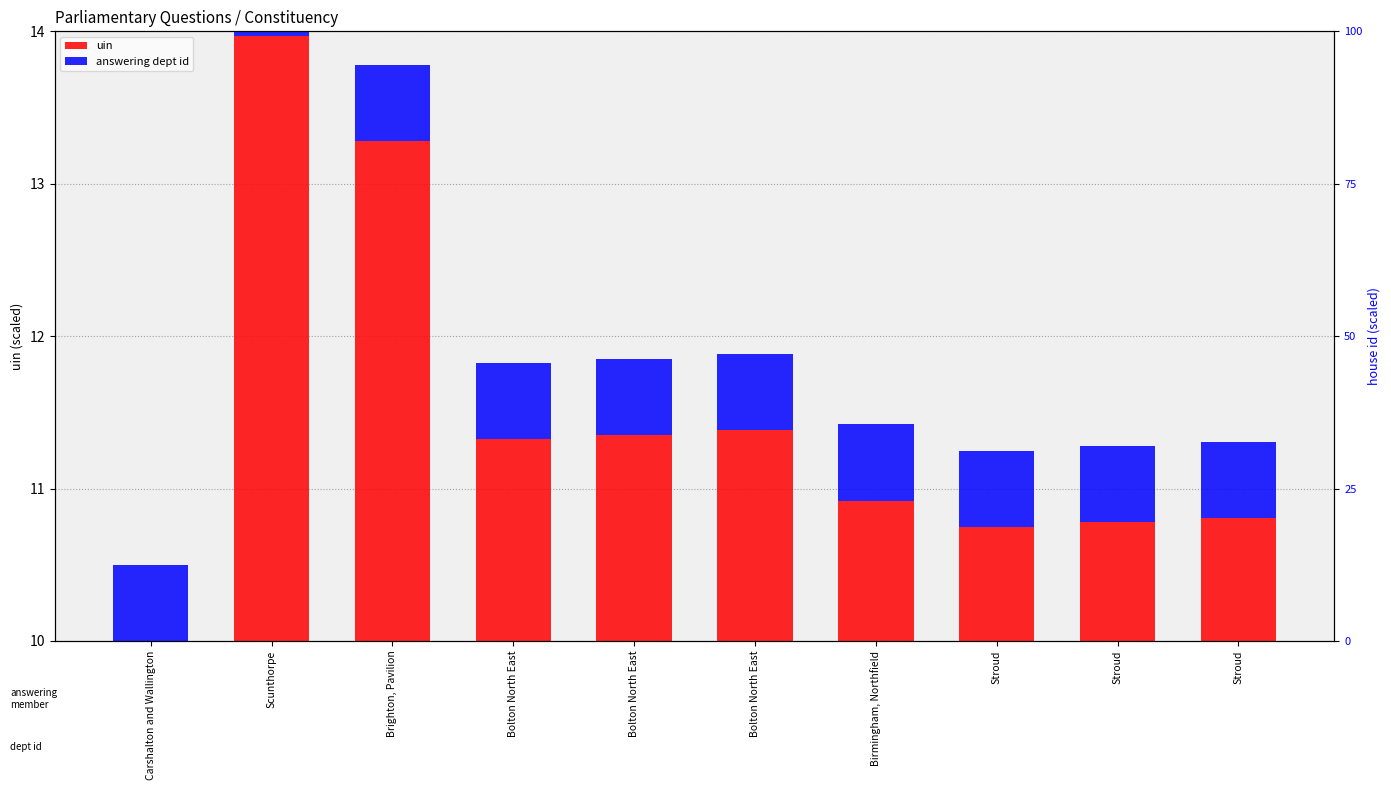

Reading right to left, transcribe all the data shown in this chart.

uin: Stroud=10.8	Stroud=10.8	Stroud=10.7	Birmingham, Northfield=10.9	Bolton North East=11.4	Bolton North East=11.4	Bolton North East=11.3	Brighton, Pavilion=13.3	Scunthorpe=14.0	Carshalton and Wallington=10.0
answering dept id: Stroud=0.5	Stroud=0.5	Stroud=0.5	Birmingham, Northfield=0.5	Bolton North East=0.5	Bolton North East=0.5	Bolton North East=0.5	Brighton, Pavilion=0.5	Scunthorpe=0.5	Carshalton and Wallington=0.5